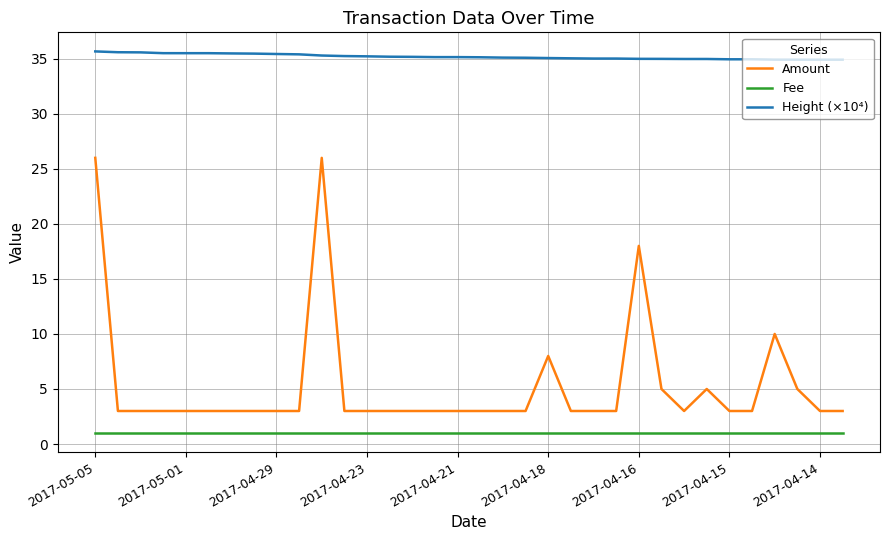

Rank the series by their maximum value, from highest to lowest.

Height (×10⁴), Amount, Fee